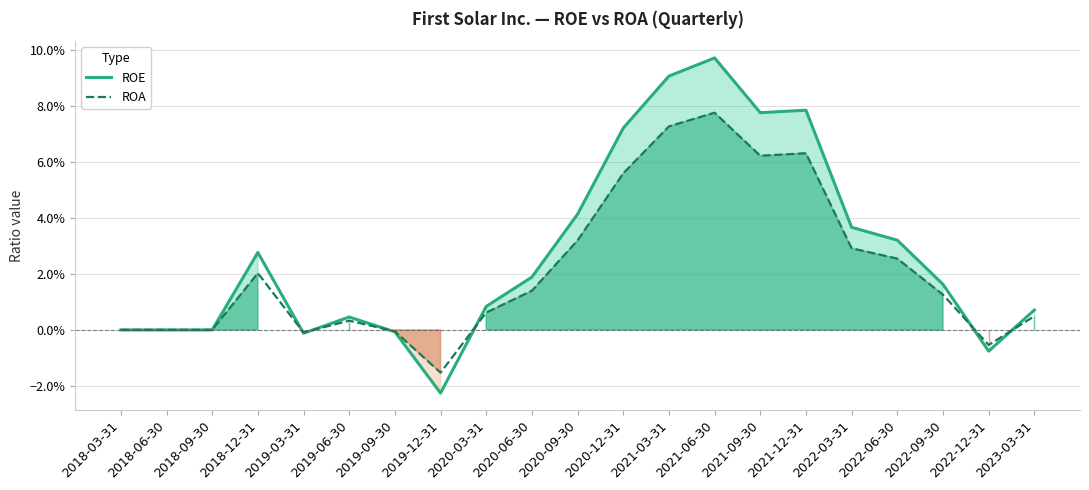

At which label does ROE reach its minimum?

2019-12-31